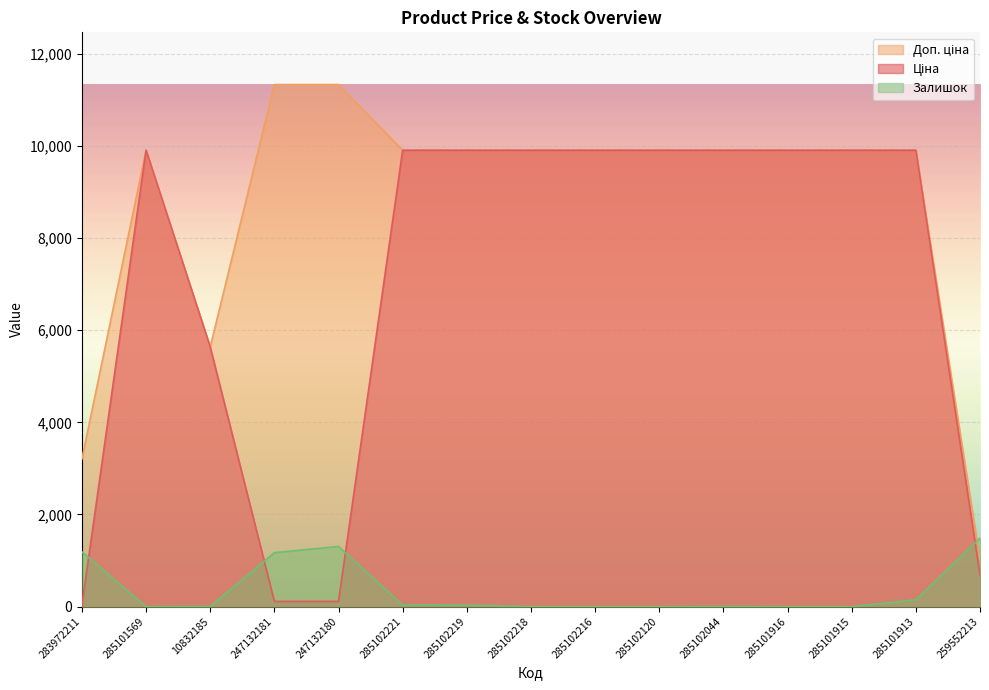

At which label does Залишок first exceed 4?

283972211